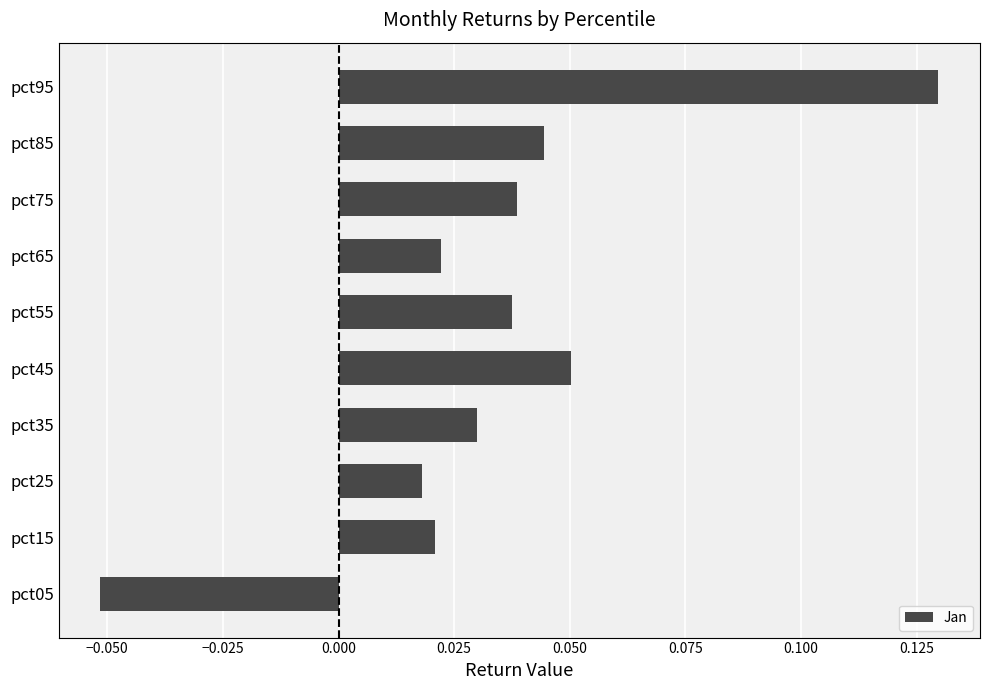

What is the sum of all values?

0.3